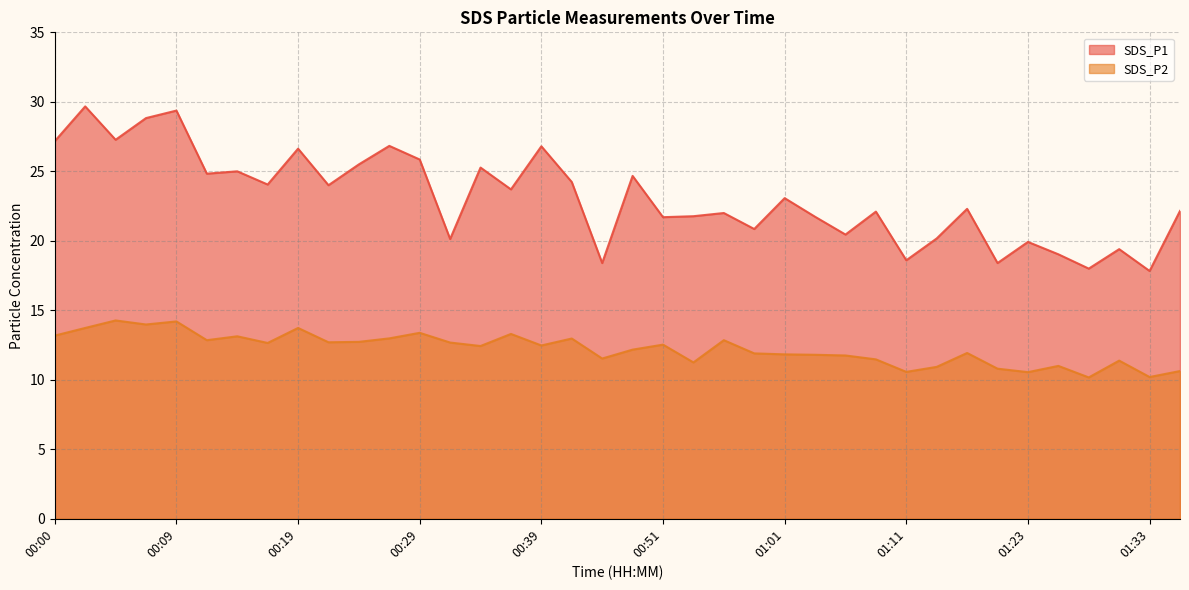

Reading left to right, list all the values displayed in this chart.

SDS_P1: 27.2	29.7	27.3	28.8	29.4	24.8	25.0	24.1	26.6	24.0	25.5	26.8	25.9	20.1	25.3	23.7	26.8	24.2	18.4	24.7	21.7	21.8	22.0	20.9	23.1	21.7	20.4	22.1	18.6	20.2	22.3	18.4	19.9	19.0	18.0	19.4	17.8	22.1
SDS_P2: 13.2	13.7	14.3	14.0	14.2	12.8	13.1	12.7	13.7	12.7	12.7	13.0	13.4	12.7	12.4	13.3	12.5	13.0	11.5	12.2	12.5	11.2	12.8	11.9	11.8	11.8	11.8	11.5	10.6	10.9	11.9	10.8	10.6	11.0	10.2	11.4	10.2	10.6